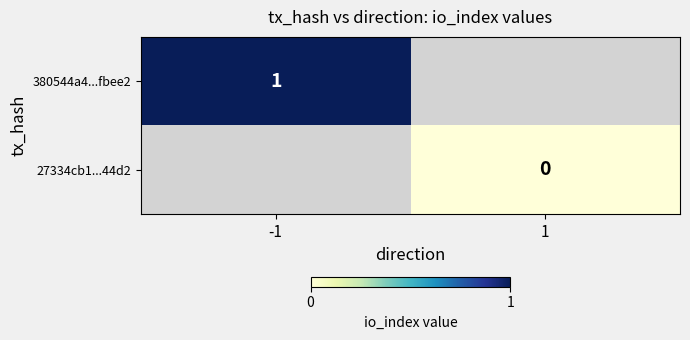

The value of 380544a4...fbee2 at -1 is 1. True or false?

True